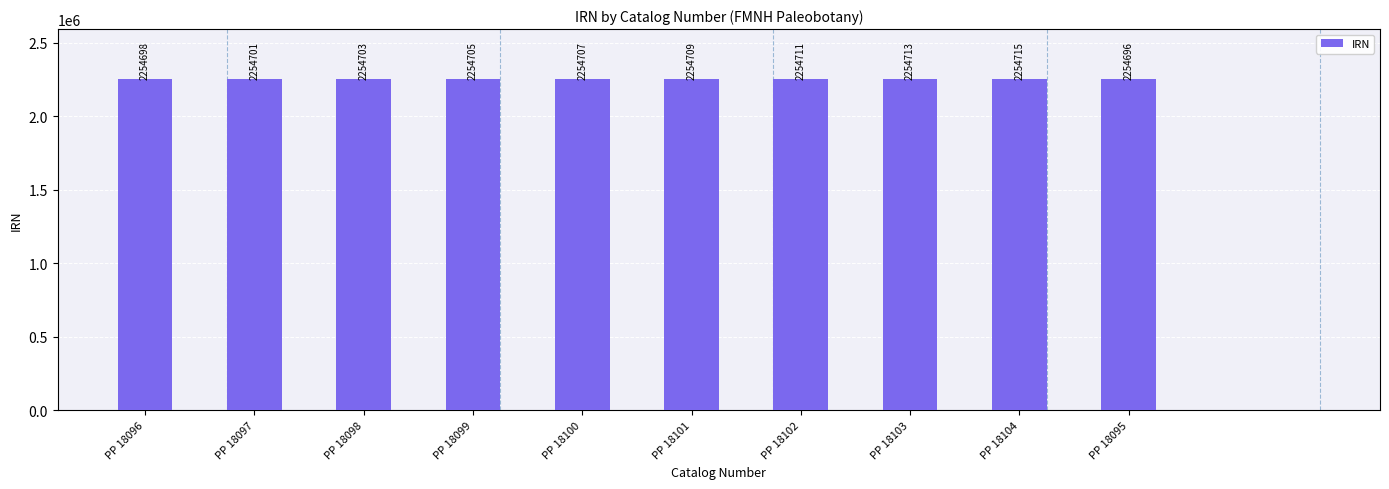

Reading left to right, extract all data points from this chart.

2254698	2254701	2254703	2254705	2254707	2254709	2254711	2254713	2254715	2254696